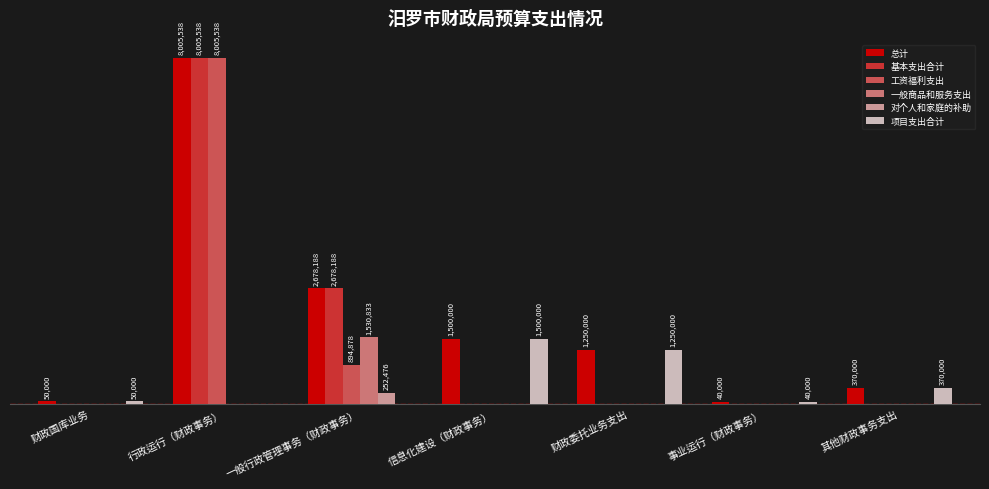

What are all the series names shown in the legend?

总计, 基本支出合计, 工资福利支出, 一般商品和服务支出, 对个人和家庭的补助, 项目支出合计